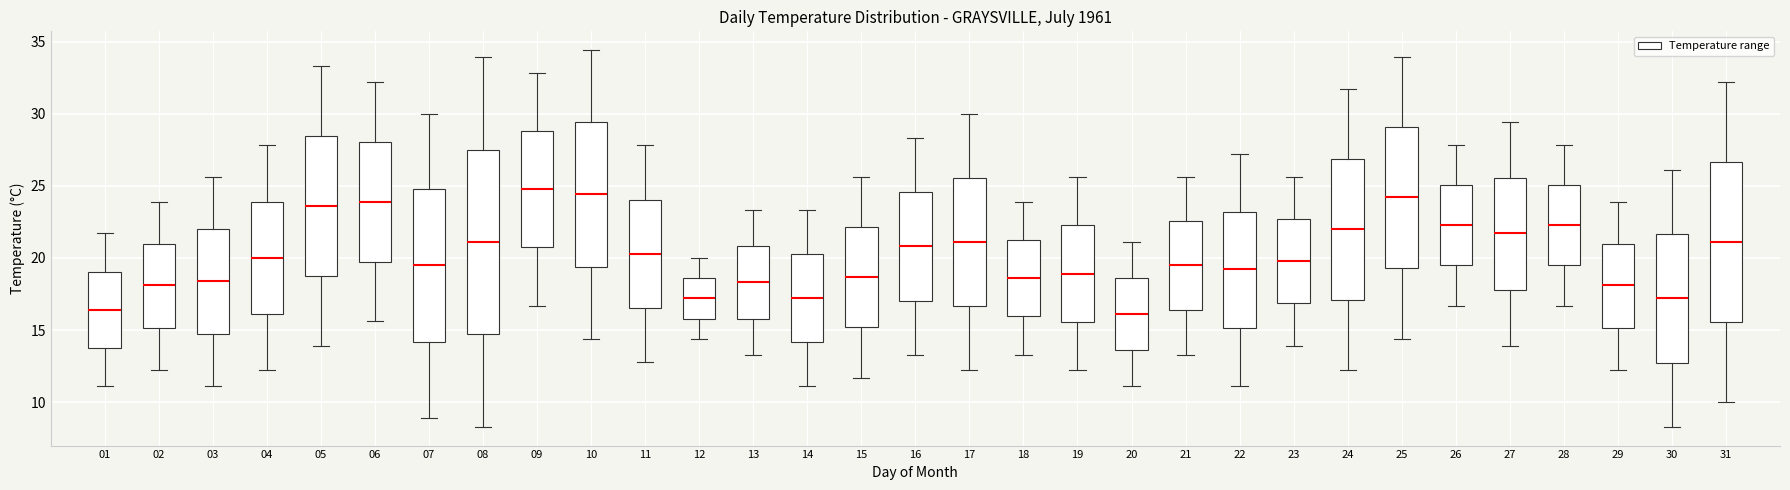

Reading left to right, read every box against the y-axis: the position of its median line, the range the box covers, and the ends of its whiskers. The values are not printed on the chart, so give them approximately, as read against the axis.

01: median 16.5, box 14.0 to 19.0, whiskers 11.0 to 21.5
02: median 18.0, box 15.0 to 21.0, whiskers 12.0 to 24.0
03: median 18.5, box 15.0 to 22.0, whiskers 11.0 to 25.5
04: median 20.0, box 16.0 to 24.0, whiskers 12.0 to 28.0
05: median 23.5, box 19.0 to 28.5, whiskers 14.0 to 33.5
06: median 24.0, box 20.0 to 28.0, whiskers 15.5 to 32.0
07: median 19.5, box 14.0 to 25.0, whiskers 9.0 to 30.0
08: median 21.0, box 14.5 to 27.5, whiskers 8.5 to 34.0
09: median 25.0, box 21.0 to 29.0, whiskers 16.5 to 33.0
10: median 24.5, box 19.5 to 29.5, whiskers 14.5 to 34.5
11: median 20.5, box 16.5 to 24.0, whiskers 13.0 to 28.0
12: median 17.0, box 16.0 to 18.5, whiskers 14.5 to 20.0
13: median 18.5, box 16.0 to 21.0, whiskers 13.5 to 23.5
14: median 17.0, box 14.0 to 20.5, whiskers 11.0 to 23.5
15: median 18.5, box 15.0 to 22.0, whiskers 11.5 to 25.5
16: median 21.0, box 17.0 to 24.5, whiskers 13.5 to 28.5
17: median 21.0, box 16.5 to 25.5, whiskers 12.0 to 30.0
18: median 18.5, box 16.0 to 21.5, whiskers 13.5 to 24.0
19: median 19.0, box 15.5 to 22.5, whiskers 12.0 to 25.5
20: median 16.0, box 13.5 to 18.5, whiskers 11.0 to 21.0
21: median 19.5, box 16.5 to 22.5, whiskers 13.5 to 25.5
22: median 19.0, box 15.0 to 23.0, whiskers 11.0 to 27.0
23: median 20.0, box 17.0 to 22.5, whiskers 14.0 to 25.5
24: median 22.0, box 17.0 to 27.0, whiskers 12.0 to 31.5
25: median 24.0, box 19.5 to 29.0, whiskers 14.5 to 34.0
26: median 22.5, box 19.5 to 25.0, whiskers 16.5 to 28.0
27: median 21.5, box 18.0 to 25.5, whiskers 14.0 to 29.5
28: median 22.5, box 19.5 to 25.0, whiskers 16.5 to 28.0
29: median 18.0, box 15.0 to 21.0, whiskers 12.0 to 24.0
30: median 17.0, box 13.0 to 21.5, whiskers 8.5 to 26.0
31: median 21.0, box 15.5 to 26.5, whiskers 10.0 to 32.0